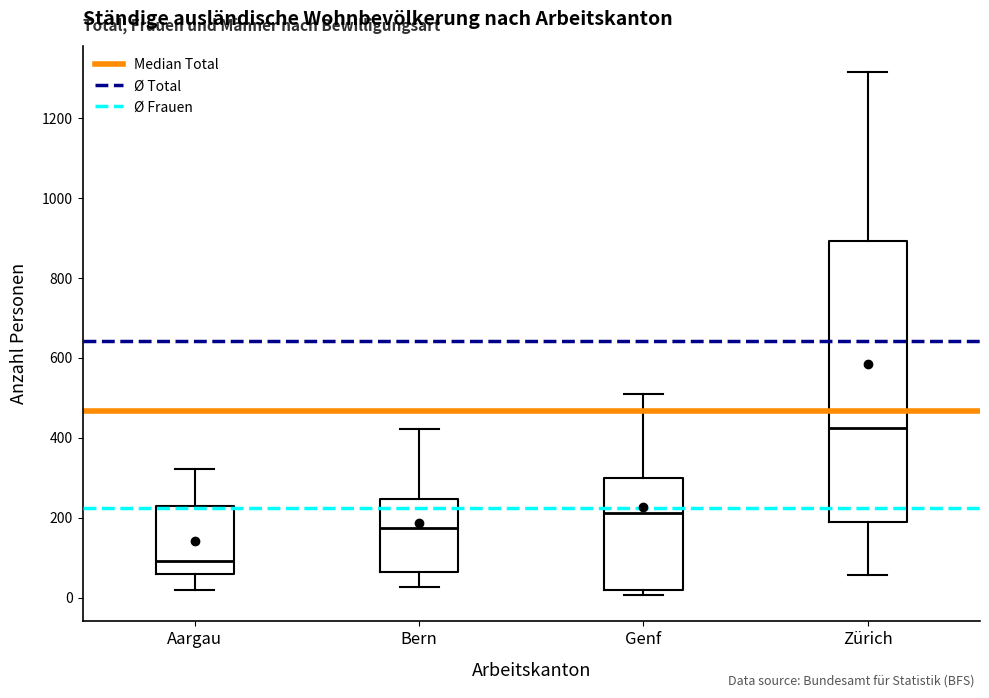

Where does the median line of the box for Bern sit on the y-axis? The values are not printed on the chart, so give them approximately, as read against the axis.

180